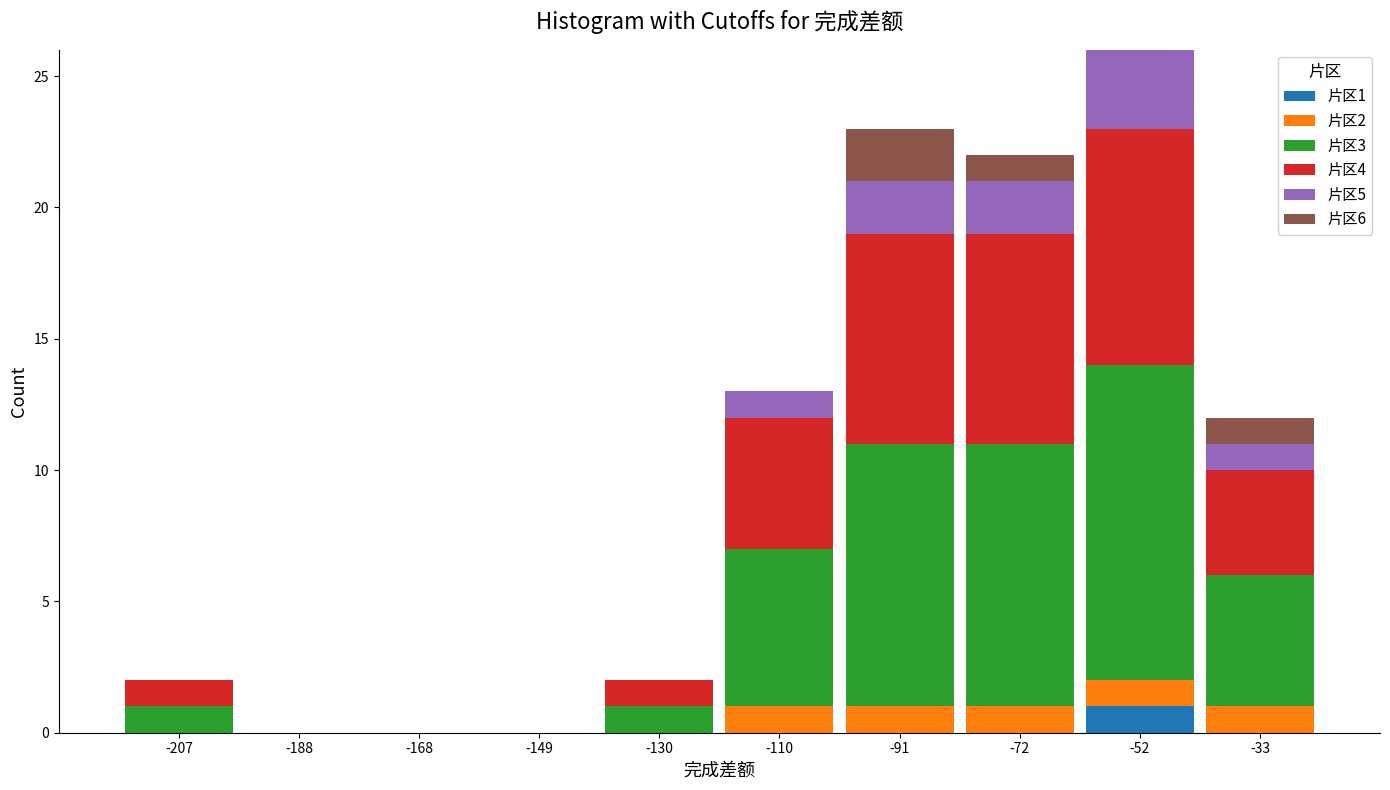

Which range on the x-axis has the tallest stacked bar (by total height)?

-61.8 to -42.4